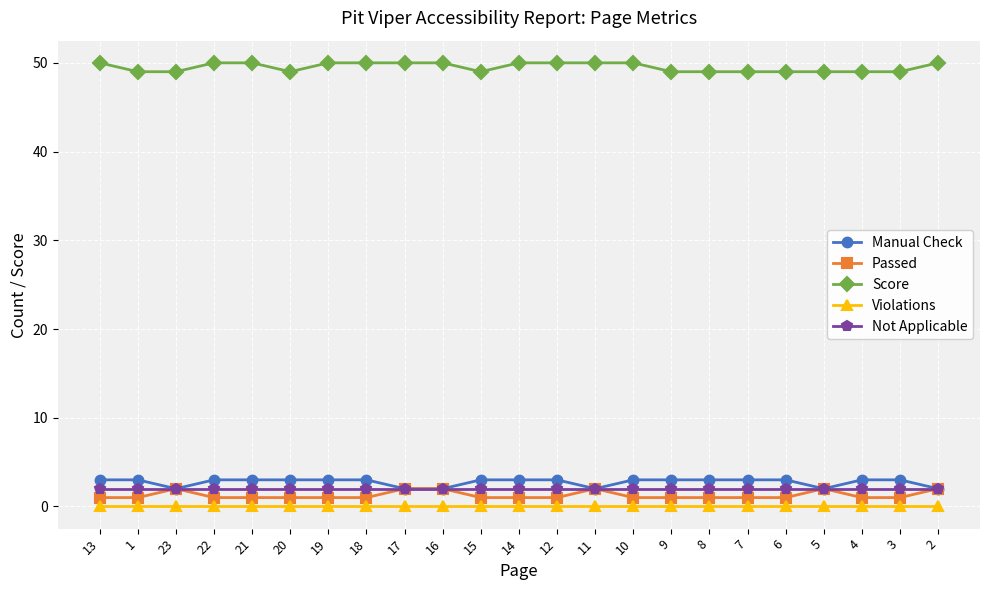

How many lines are shown in the chart?

5